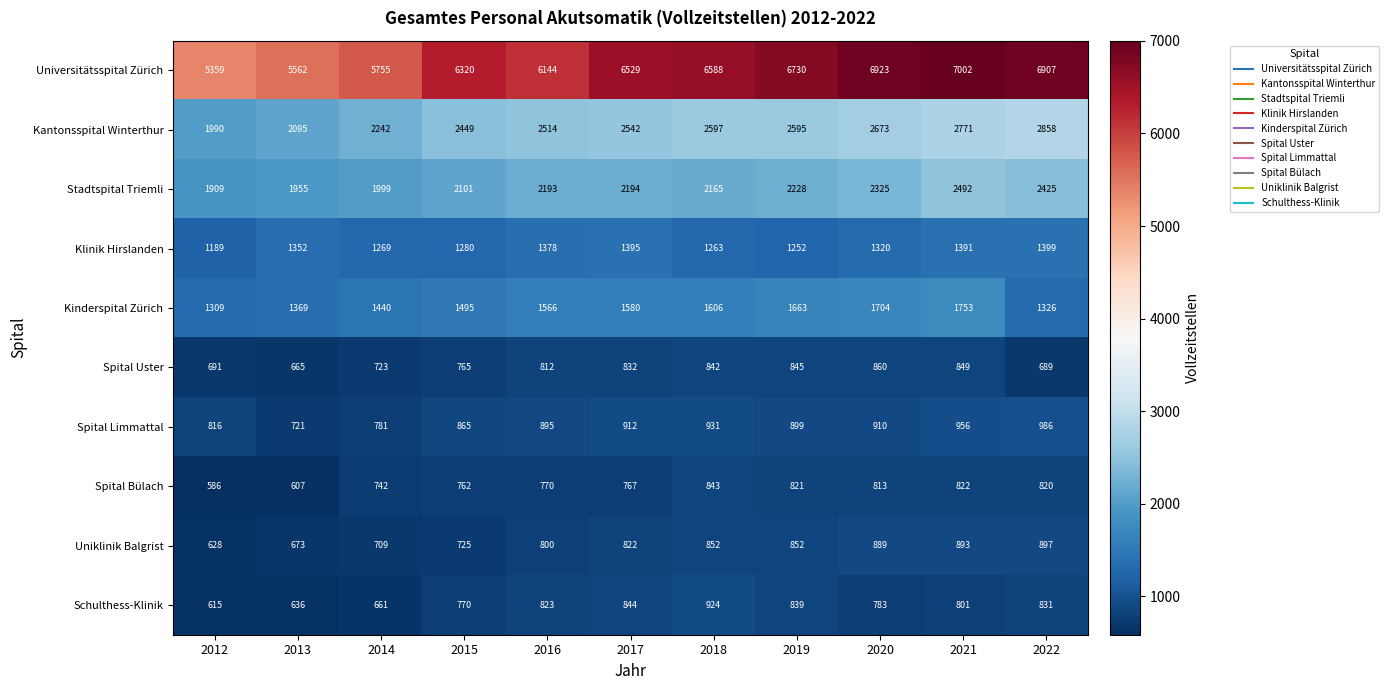

The Kinderspital Zürich series shows 2313 at 2018. True or false?

False